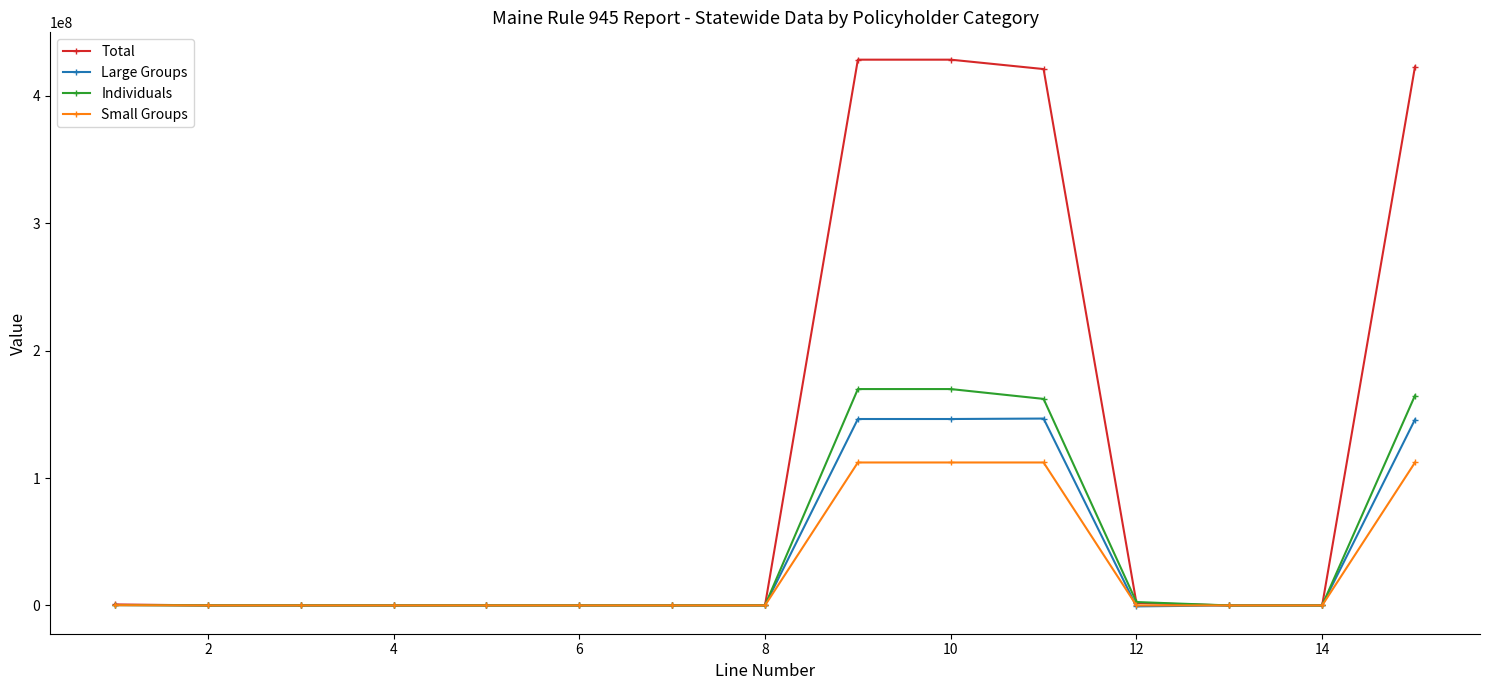

Which series has the widest spread of values?

Total